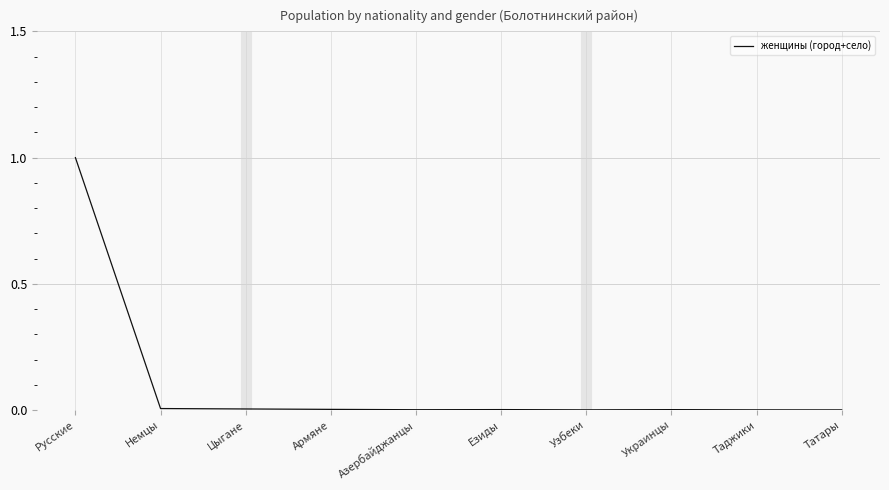

Which category has the highest value across all series?

Русские